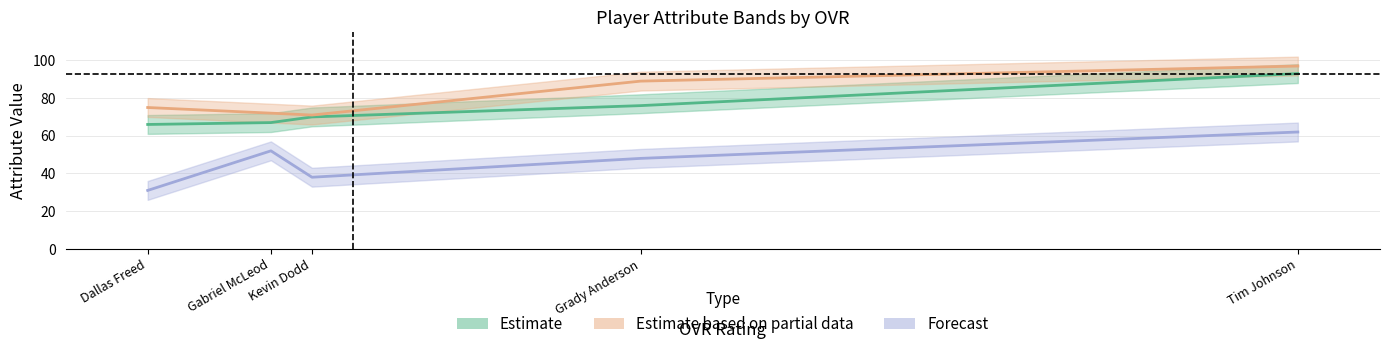

What position from the left is Gabriel McLeod?

2